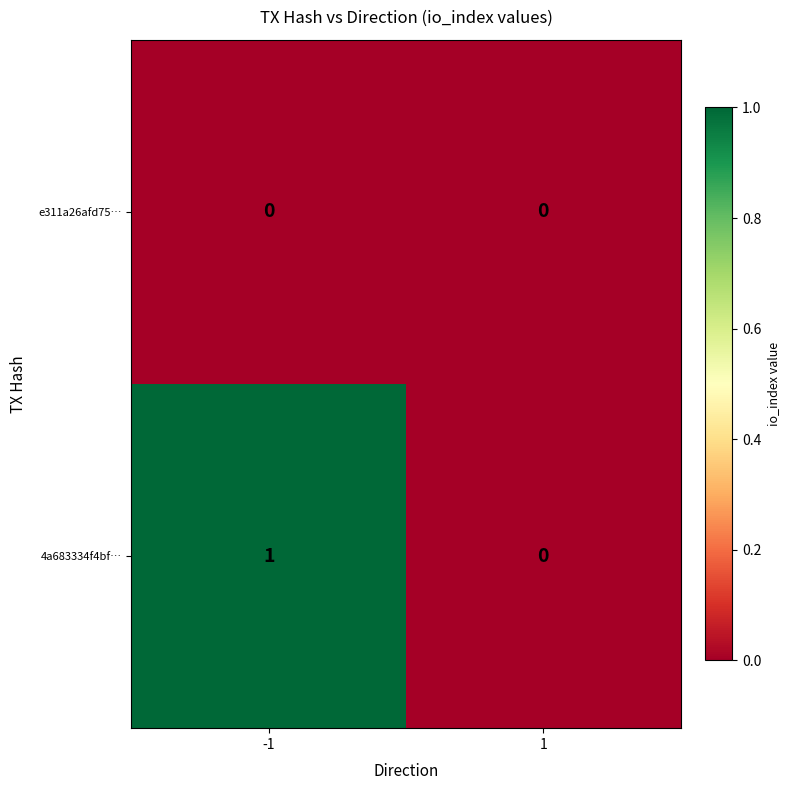

At which category is the sum across all series the highest?

-1